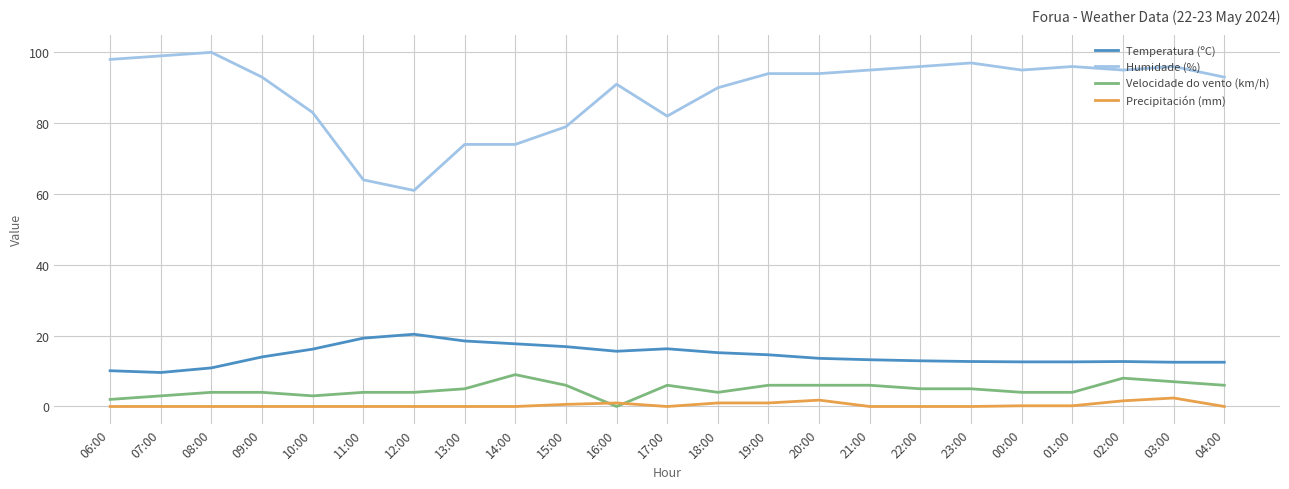

What is the approximate value of Velocidade do vento (km/h) at 08:00?

4.0